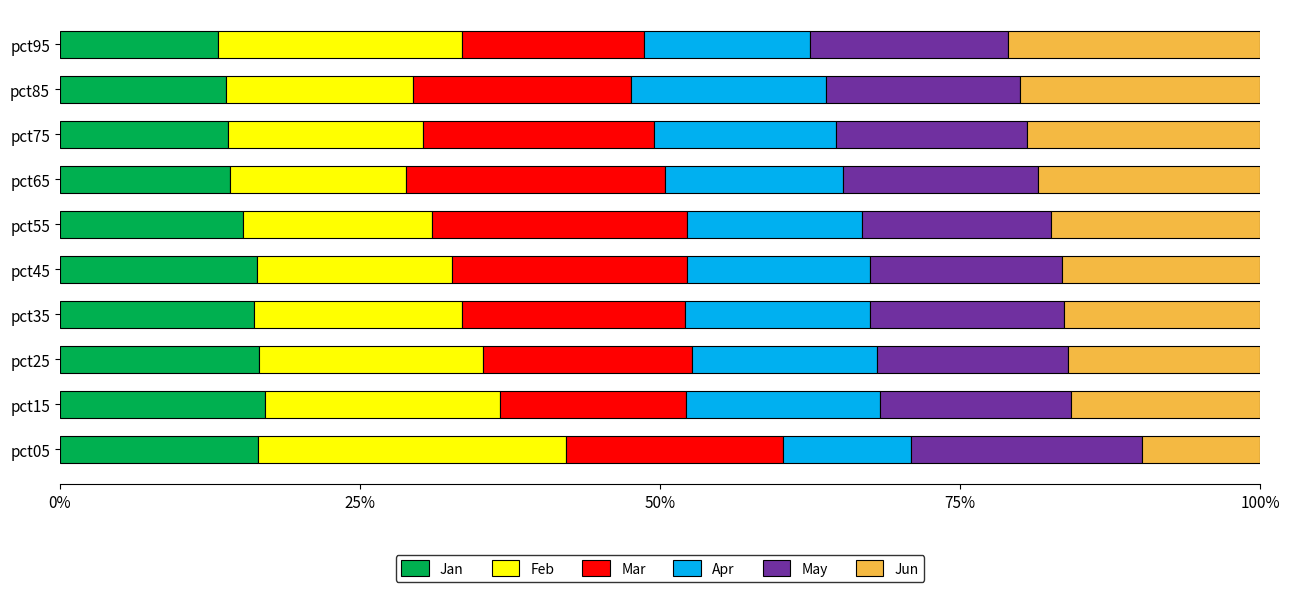

What is the total value across all series at pct55?

100.0